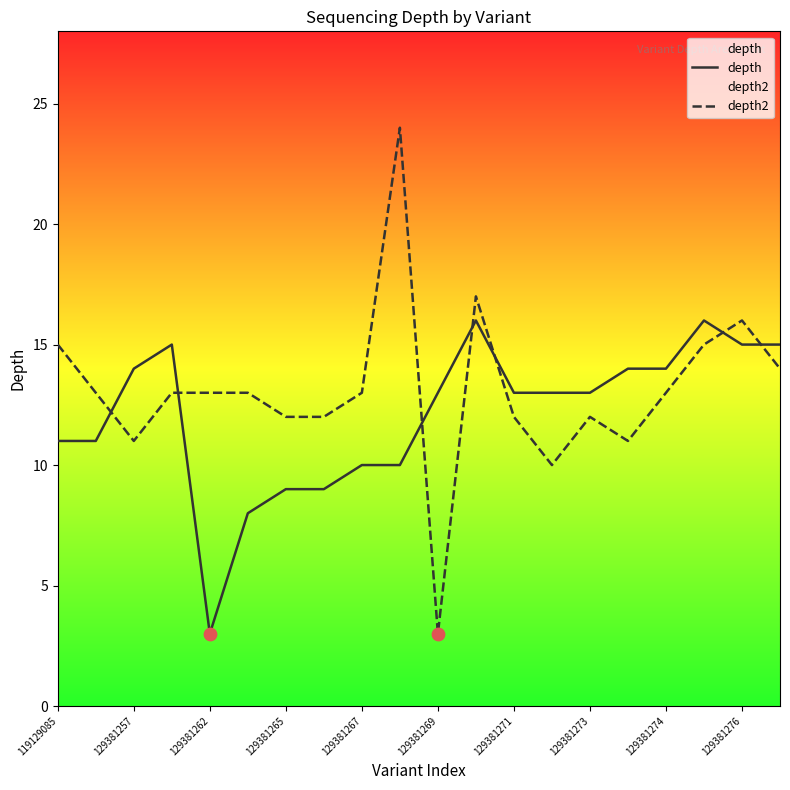

Which series has the largest Y range (max minus min)?

depth2